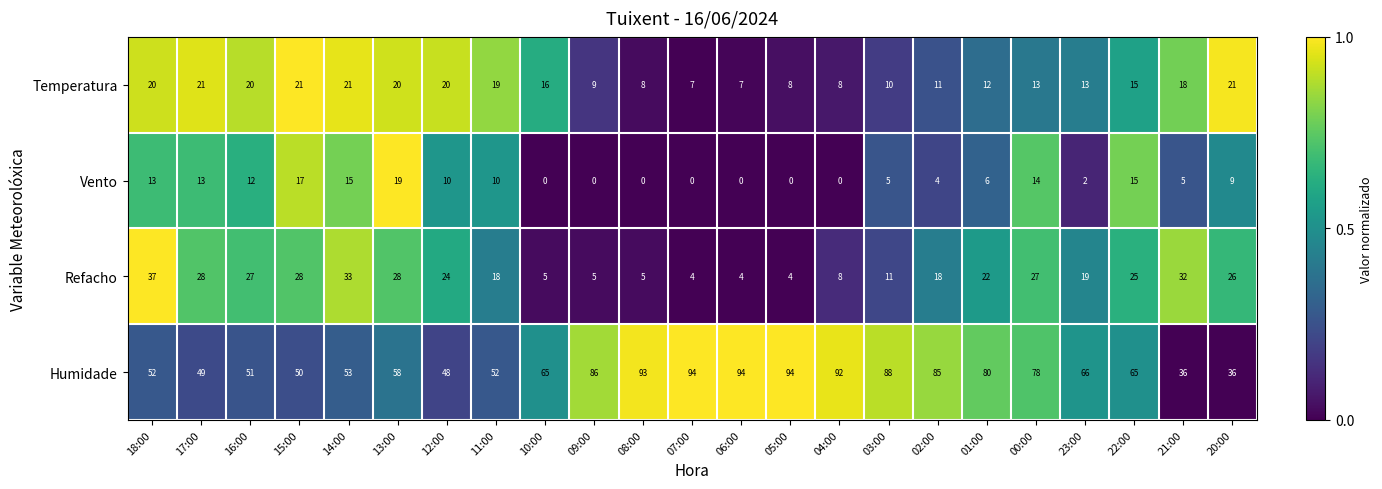

What is the lowest value of the Refacho series?

4